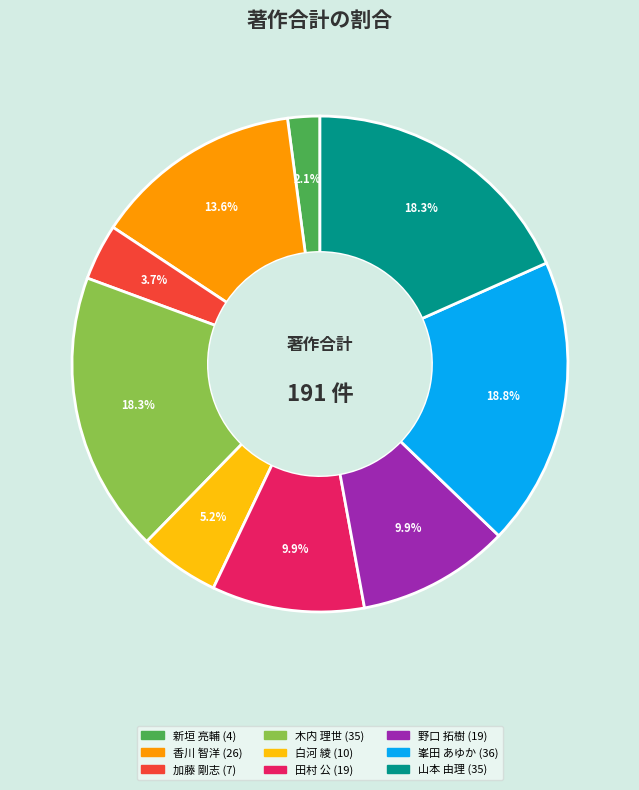

To the nearest percent, what portion does 木内 理世 represent?

18%